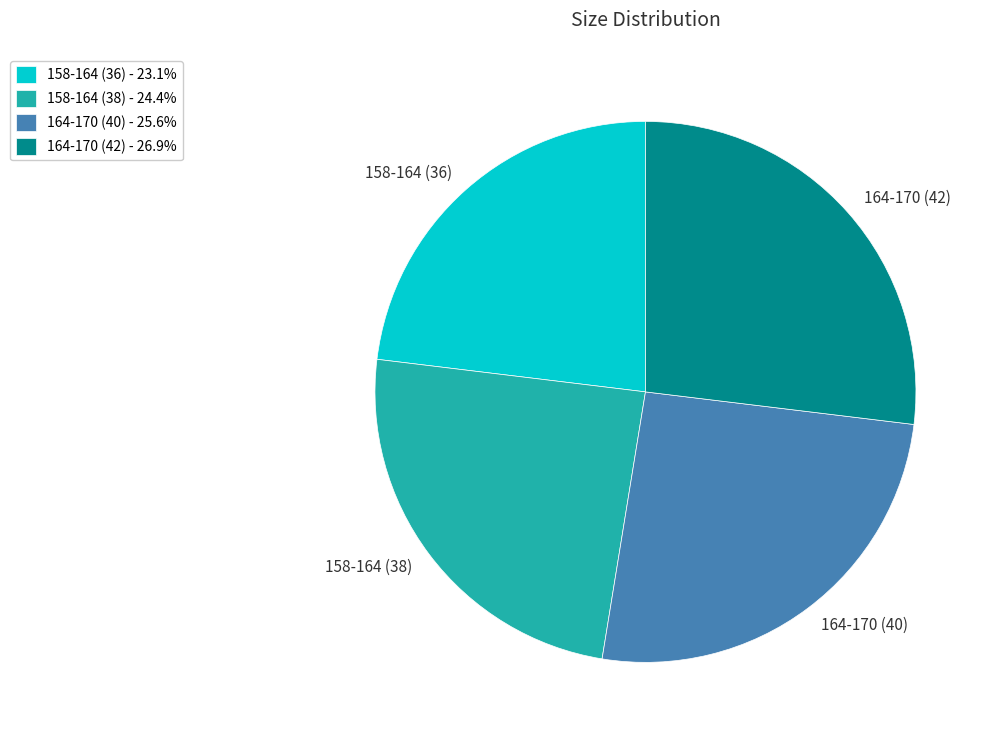

Is it true that 164-170 (42) is 14% of the pie?

False